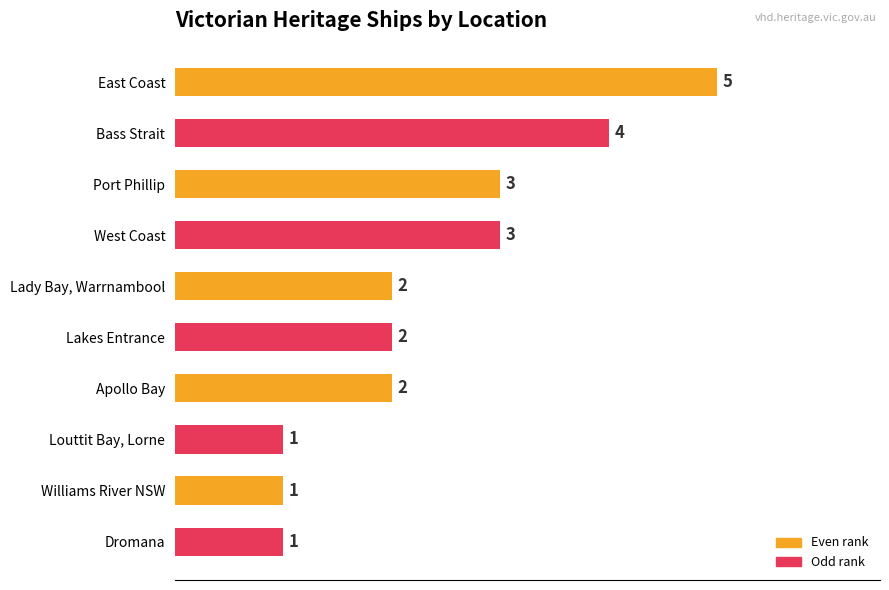

What is the sum of all values?

24